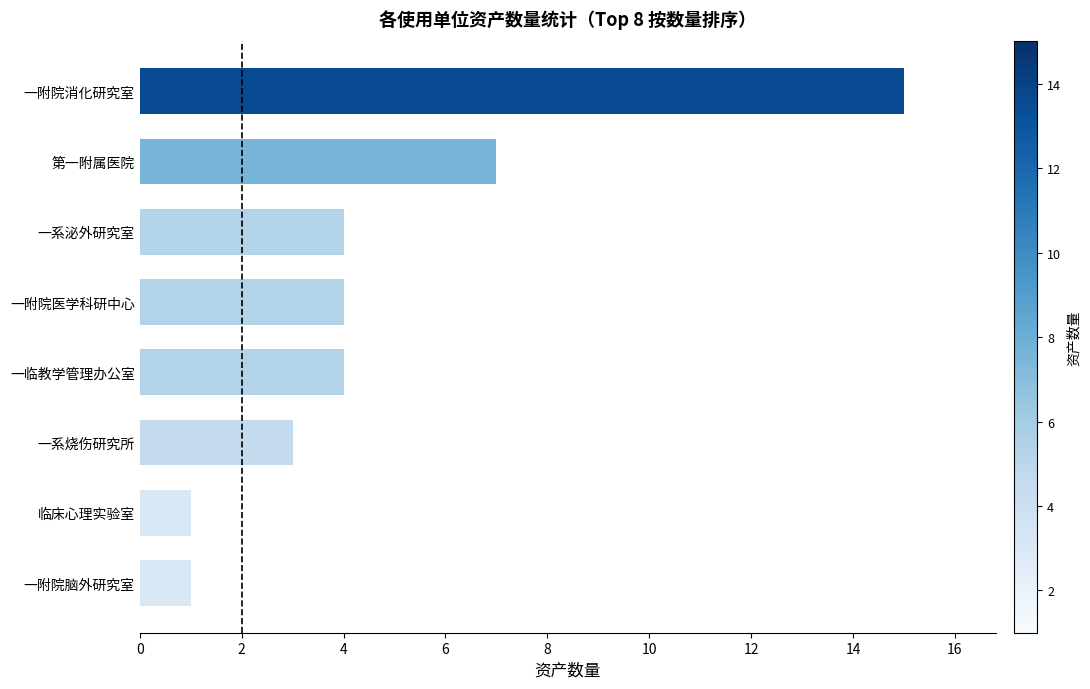

At which label is the value closest to 8?

第一附属医院